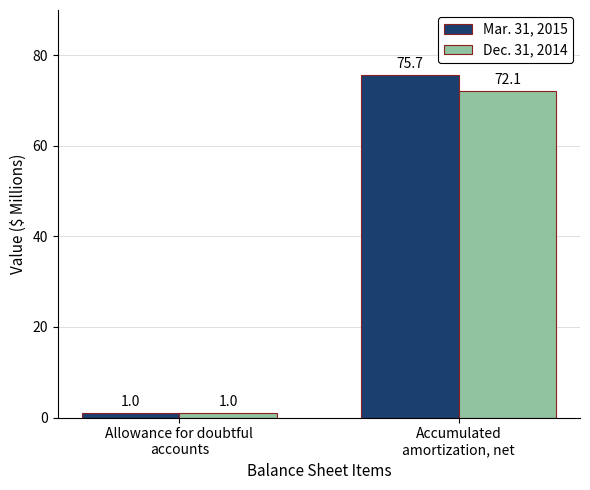

At how many categories does at least one series exceed 27?

1